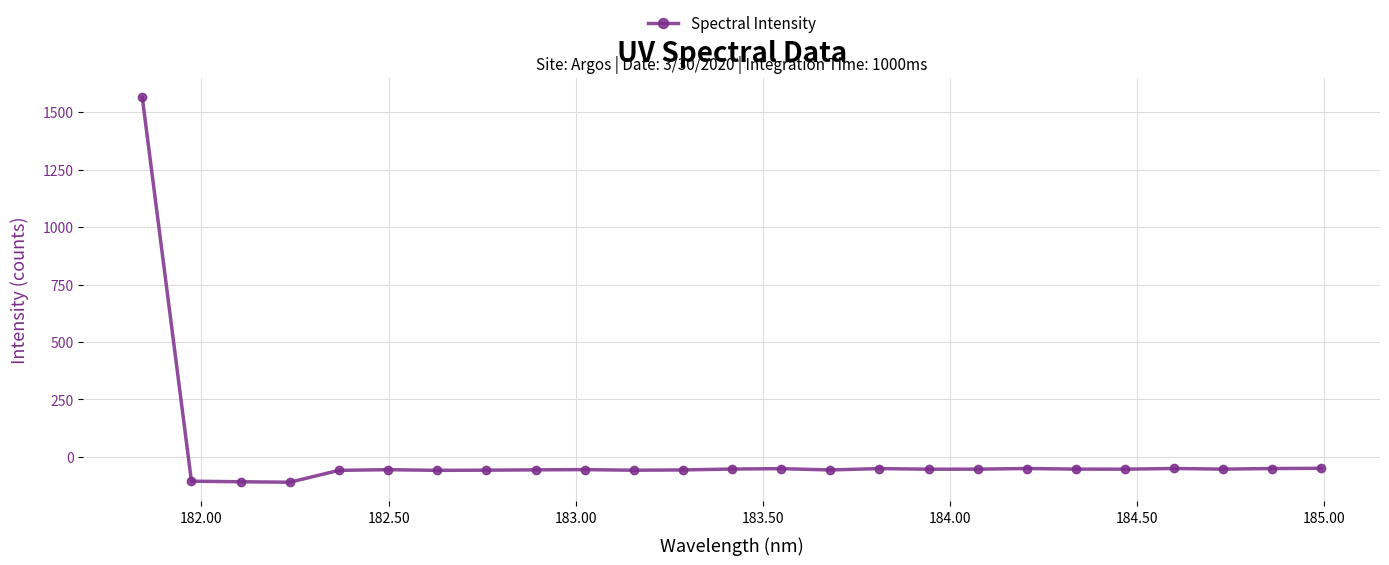

What is the maximum value shown in the chart?

1564.9